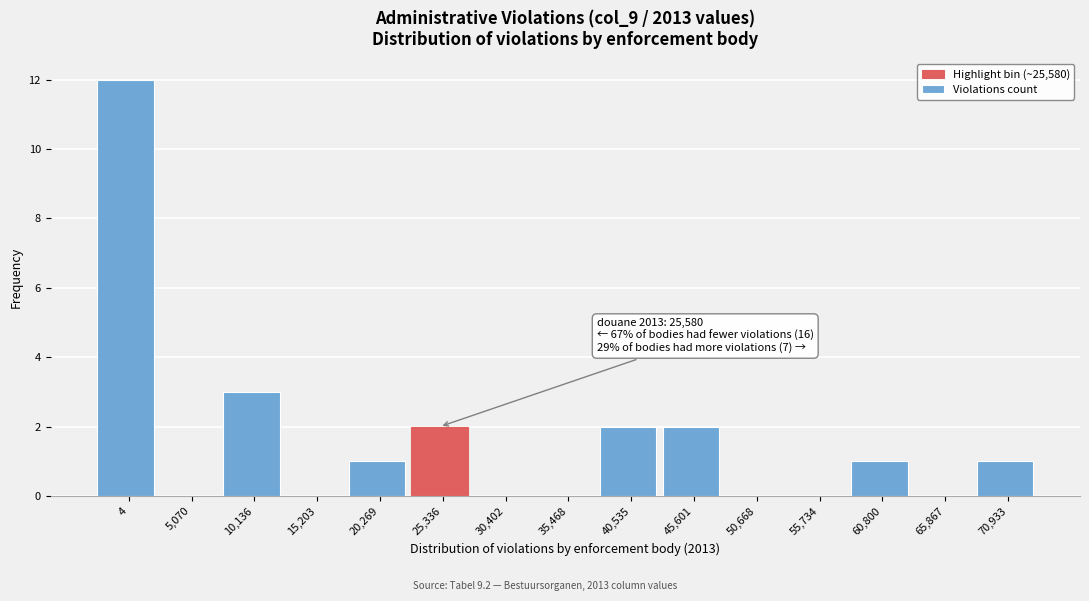

Reading right to left, list all the values displayed in this chart.

70,933=1	65,867=0	60,800=1	55,734=0	50,668=0	45,601=2	40,535=2	35,468=0	30,402=0	25,336=2	20,269=1	15,203=0	10,136=3	5,070=0	4=12